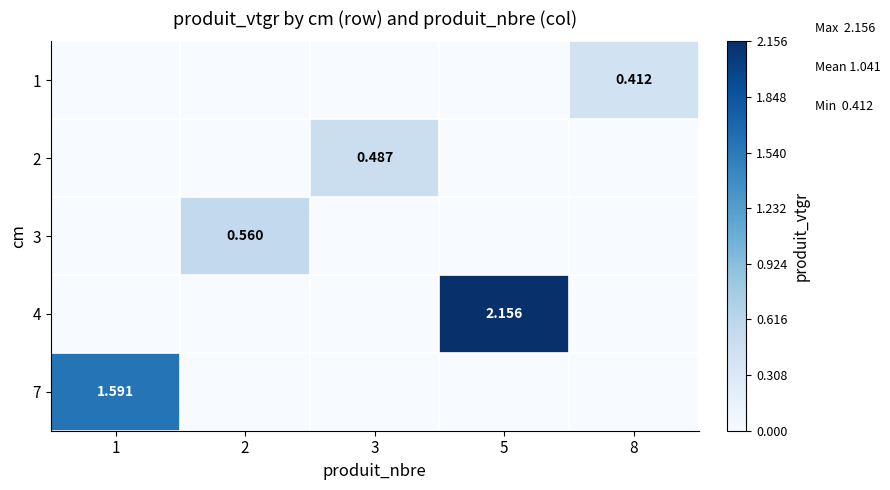

Rank the categories by 7 value from highest to lowest.

1, 2, 3, 5, 8